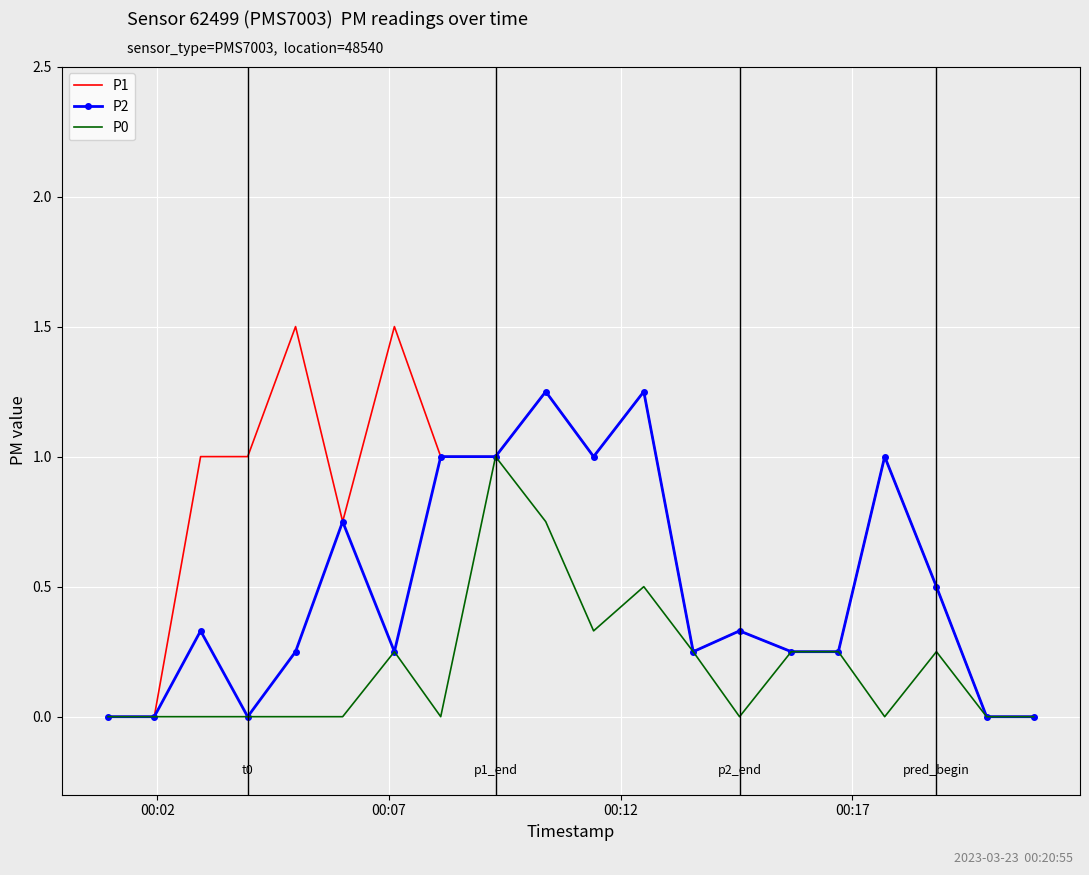

What is the highest value of the P0 series?

1.0